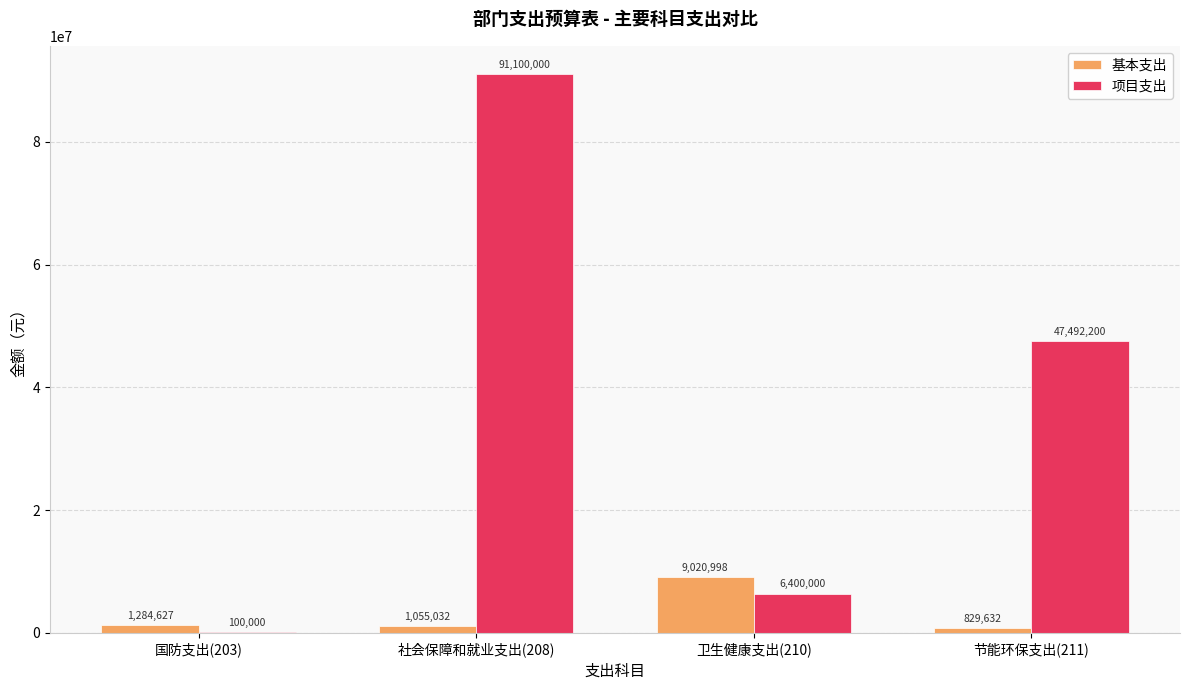

How many data points does each series have?

4